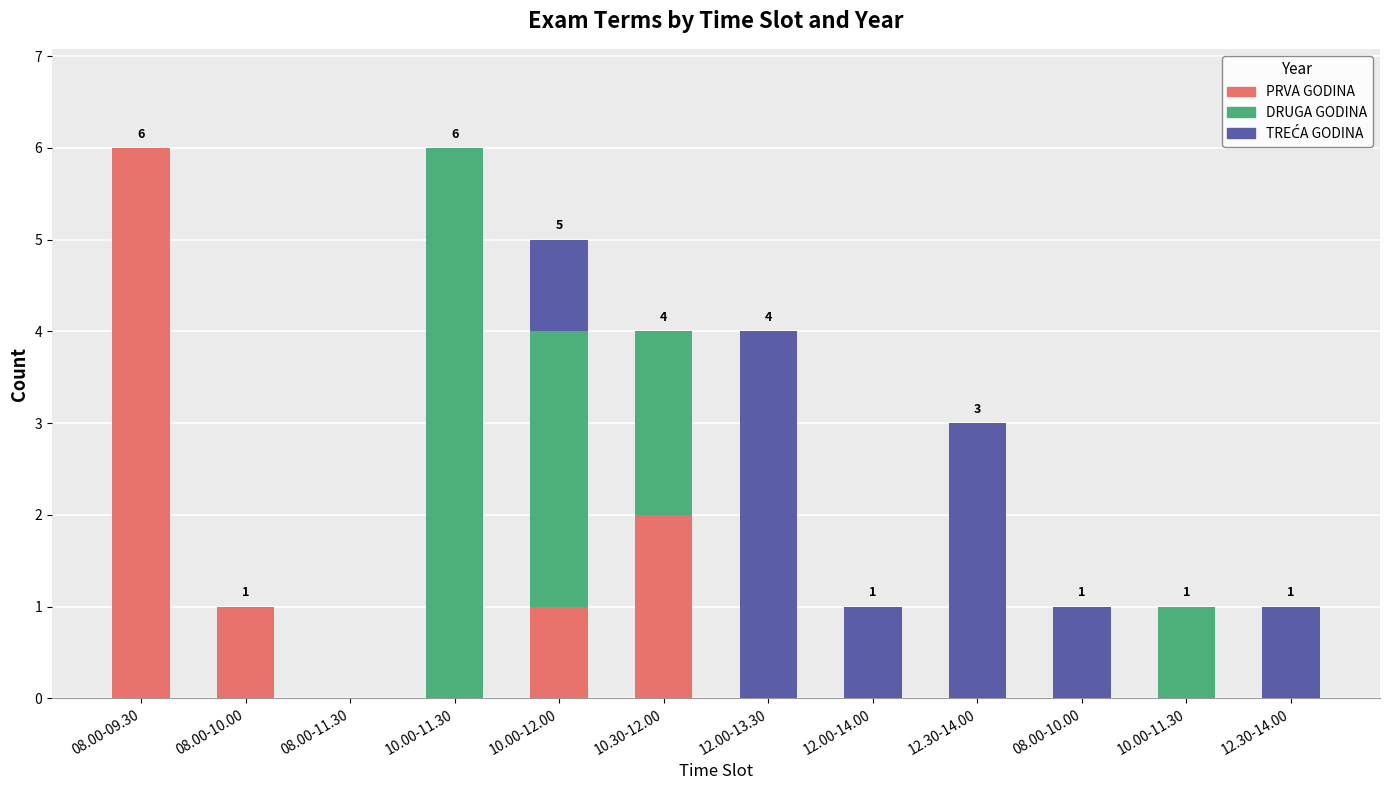

What is the label of the 8th bar from the left?

12.00-14.00